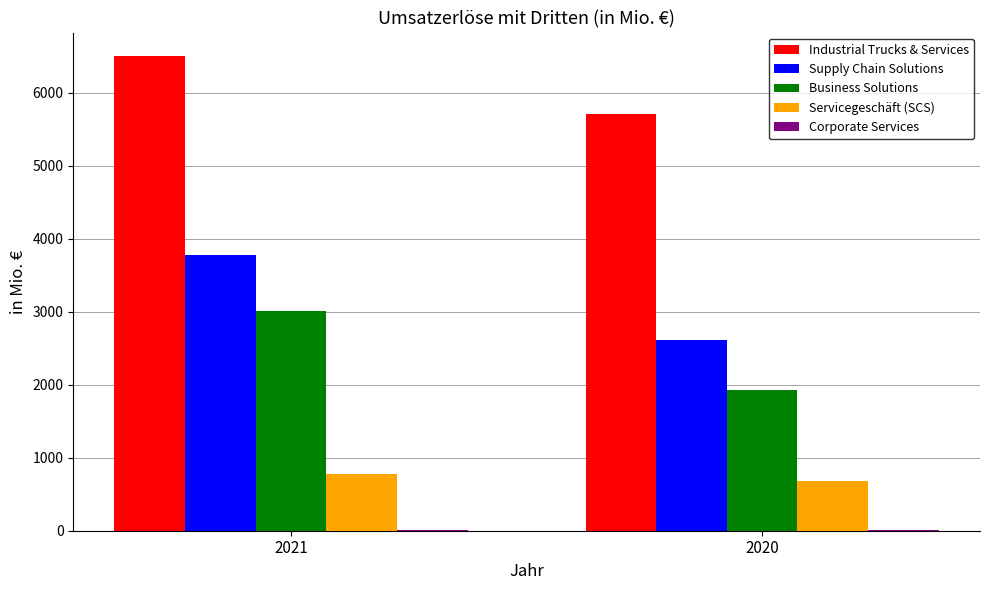

Which category has the highest value across all series?

2021